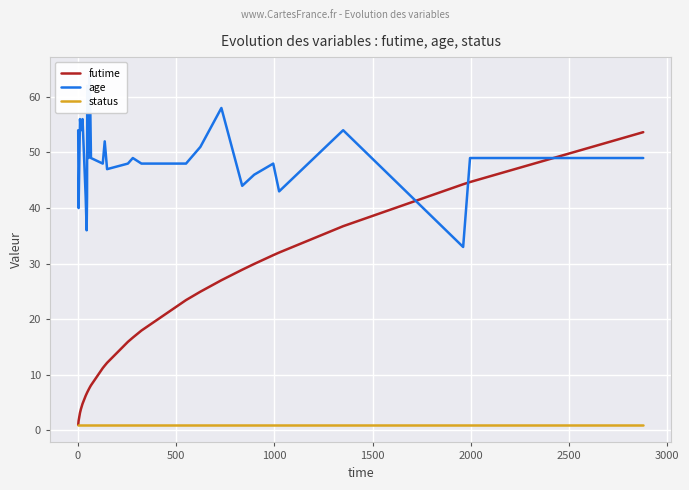

Rank the series by their average value, from highest to lowest.

age, futime, status